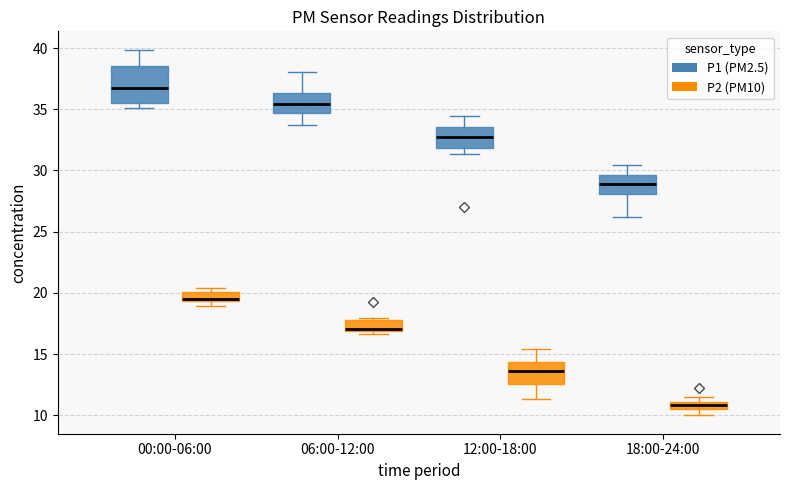

Which box's median line is the lowest?

18:00-24:00 (P2 (PM10))